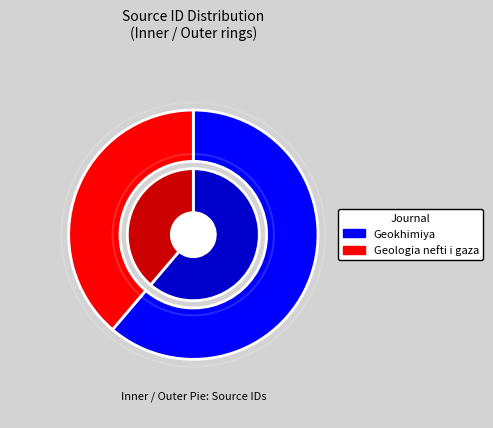

To the nearest percent, what is the difference between the largest and smallest slice percentages?

22%